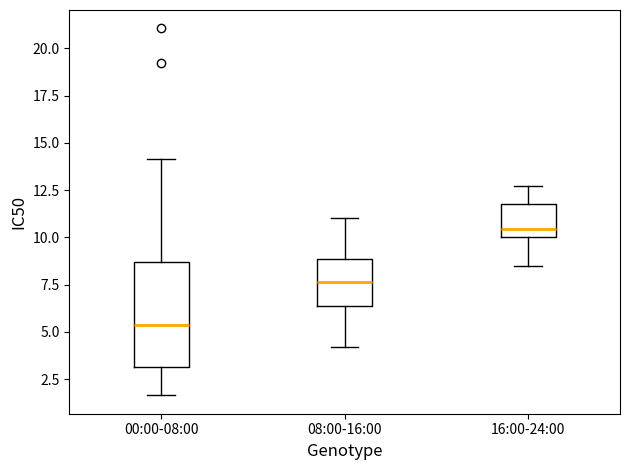

Where does the upper whisker of the box for 16:00-24:00 end on the y-axis? The values are not printed on the chart, so give them approximately, as read against the axis.

12.5